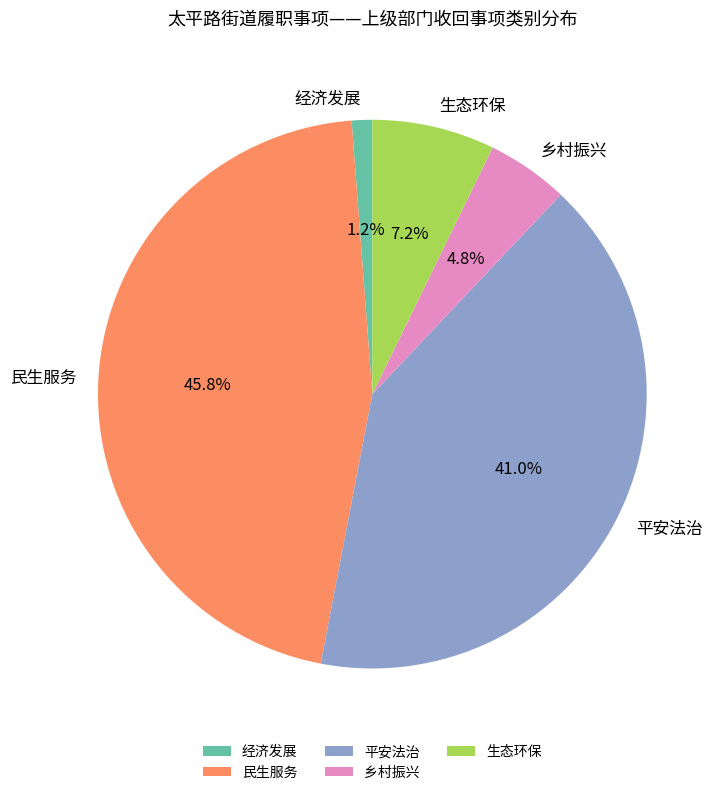

Which category has the smallest portion of the pie?

经济发展